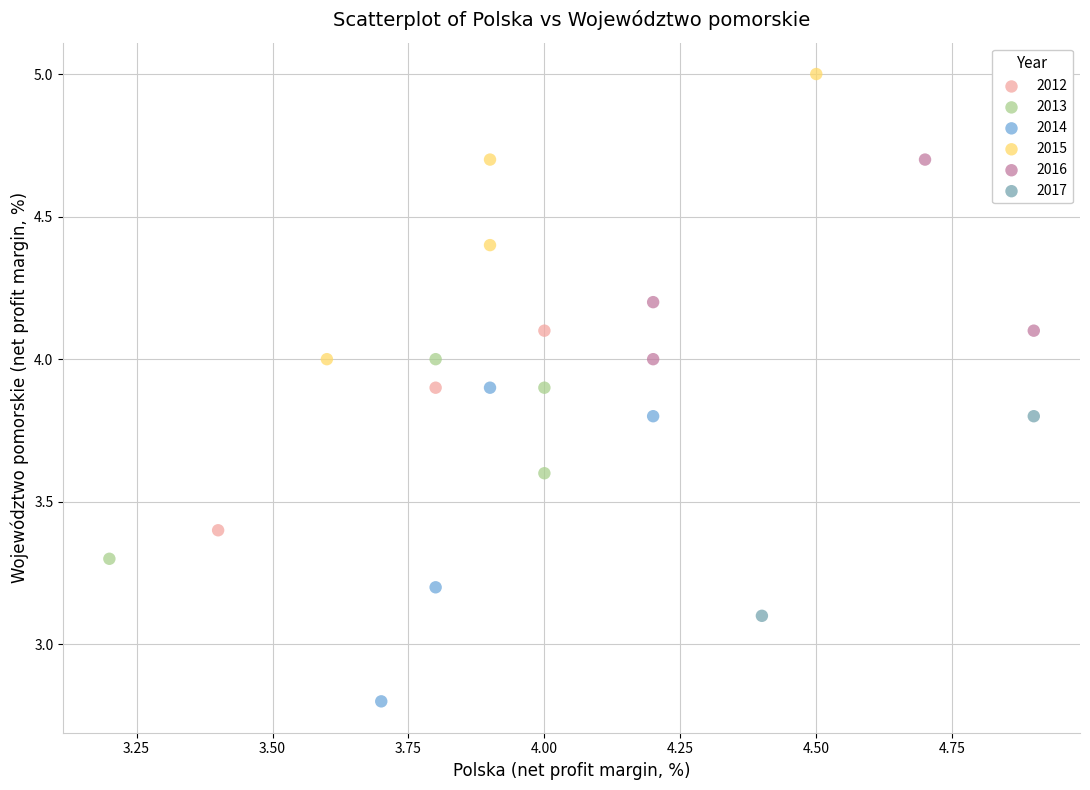

Which series reaches the maximum Y coordinate?

2015